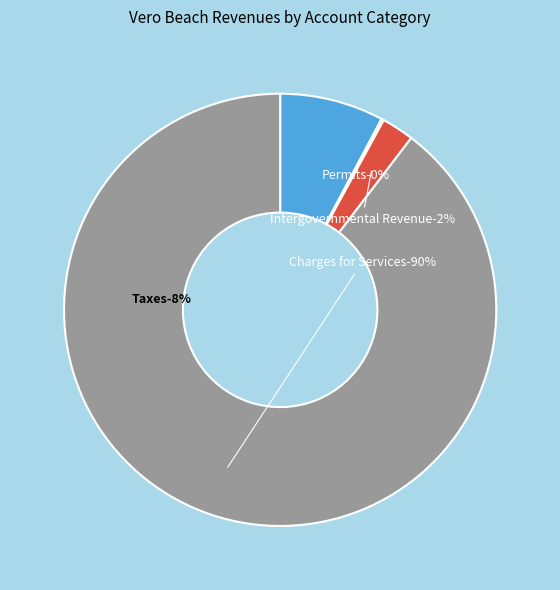

What percentage is the Charges for Services slice, to the nearest percent?

90%